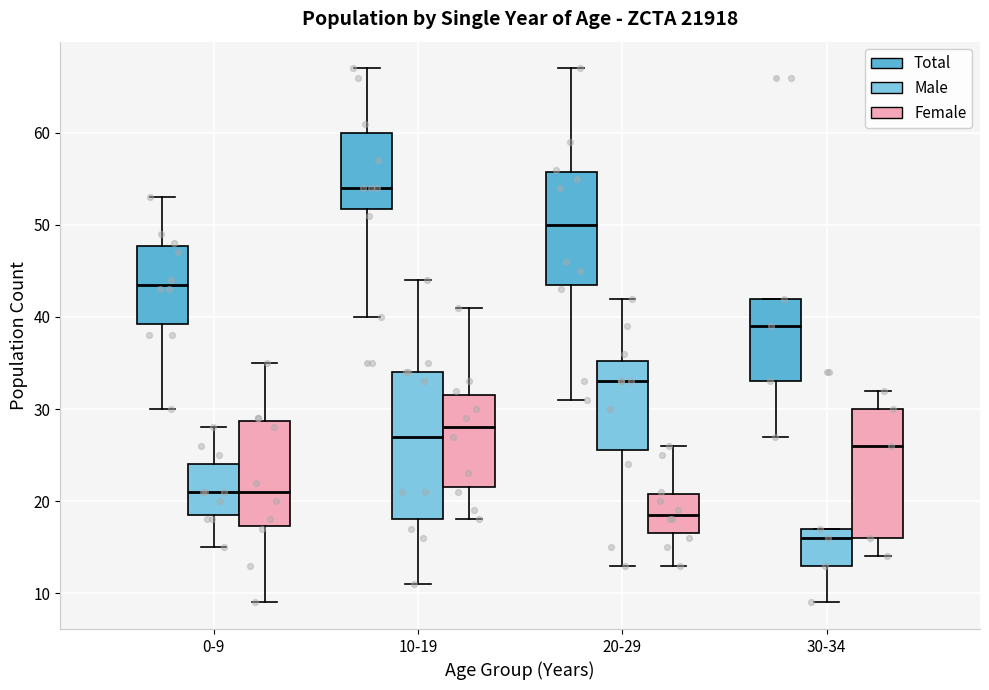

Reading left to right, transcribe this box plot: for each box, give where its median line is, the range the box spans, and where its two whiskers end, as read against the y-axis. The values are not printed on the chart, so give them approximately, as read against the axis.

0-9 (Total): median 44, box 39 to 48, whiskers 30 to 53
0-9 (Male): median 21, box 19 to 24, whiskers 15 to 28
0-9 (Female): median 21, box 17 to 29, whiskers 9 to 35
10-19 (Total): median 54, box 52 to 60, whiskers 40 to 67
10-19 (Male): median 27, box 18 to 34, whiskers 11 to 44
10-19 (Female): median 28, box 22 to 32, whiskers 18 to 41
20-29 (Total): median 50, box 44 to 56, whiskers 31 to 67
20-29 (Male): median 33, box 26 to 35, whiskers 13 to 42
20-29 (Female): median 19, box 17 to 21, whiskers 13 to 26
30-34 (Total): median 39, box 33 to 42, whiskers 27 to 42
30-34 (Male): median 16, box 13 to 17, whiskers 9 to 17
30-34 (Female): median 26, box 16 to 30, whiskers 14 to 32